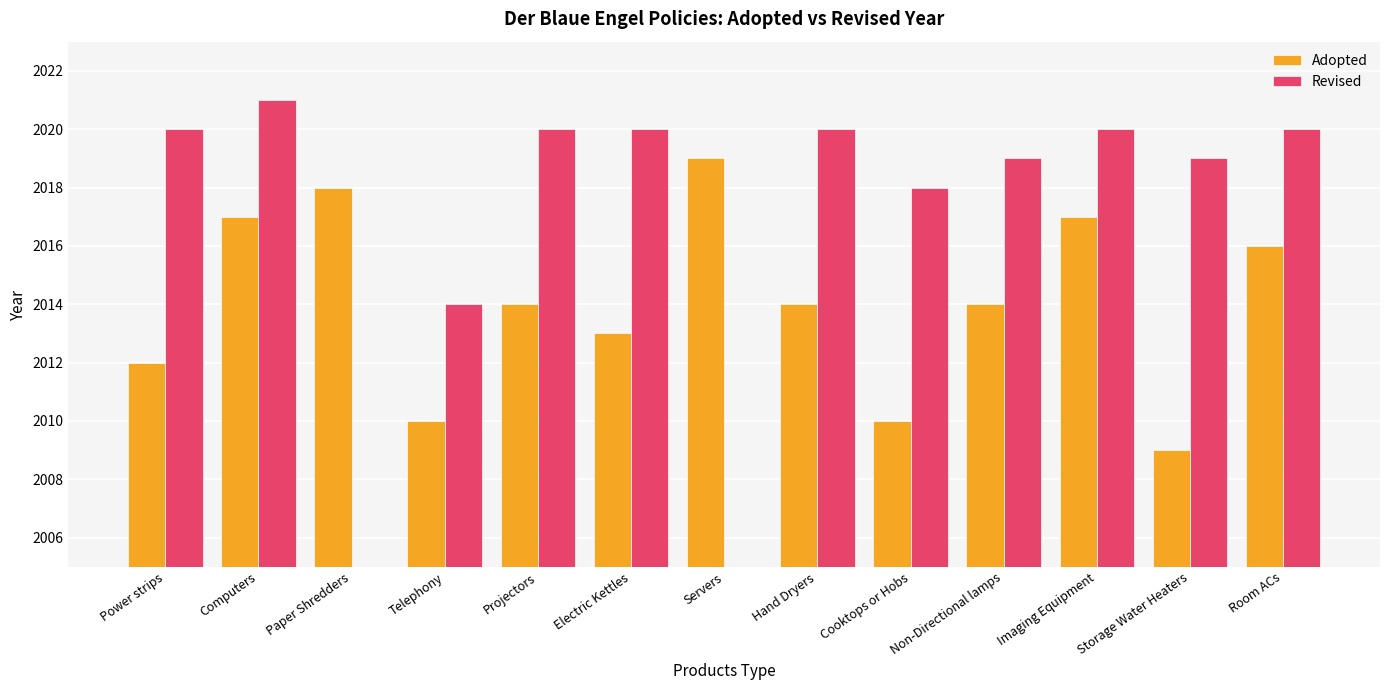

Reading left to right, list all the values displayed in this chart.

Adopted: 2012	2017	2018	2010	2014	2013	2019	2014	2010	2014	2017	2009	2016
Revised: 2020	2021	0	2014	2020	2020	0	2020	2018	2019	2020	2019	2020